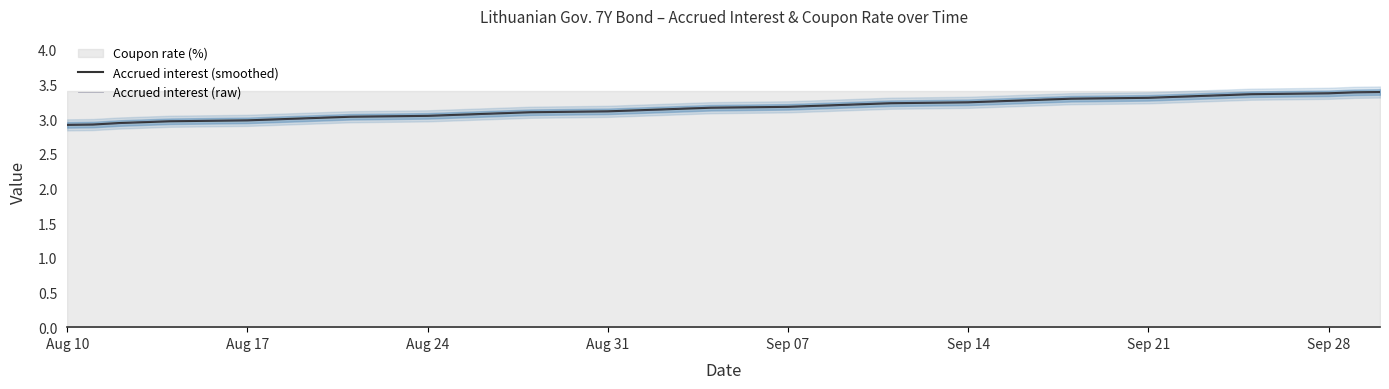

Is it true that Accrued interest (smoothed) equals 3.0 at Aug 17?

True